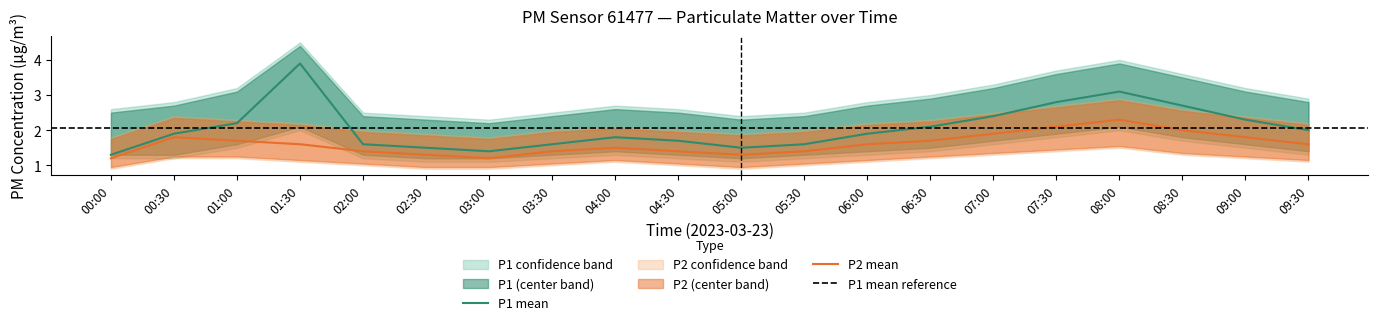

Is the value of P1 mean at 05:00 greater than the value of P2 mean at 07:00?

No